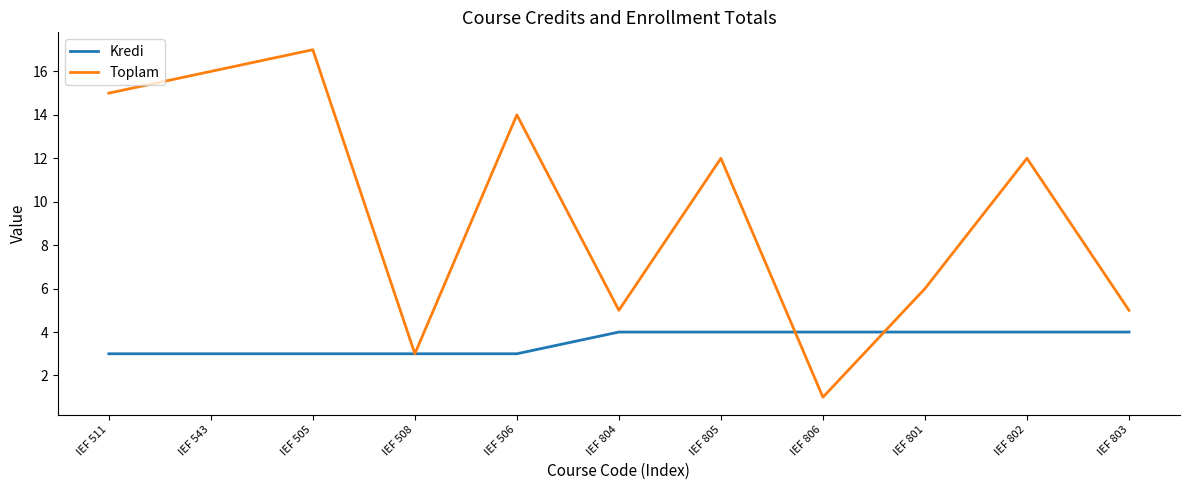

Reading left to right, what are all the values shown in this chart?

Kredi: IEF 511=3	IEF 543=3	IEF 505=3	IEF 508=3	IEF 506=3	IEF 804=4	IEF 805=4	IEF 806=4	IEF 801=4	IEF 802=4	IEF 803=4
Toplam: IEF 511=15	IEF 543=16	IEF 505=17	IEF 508=3	IEF 506=14	IEF 804=5	IEF 805=12	IEF 806=1	IEF 801=6	IEF 802=12	IEF 803=5